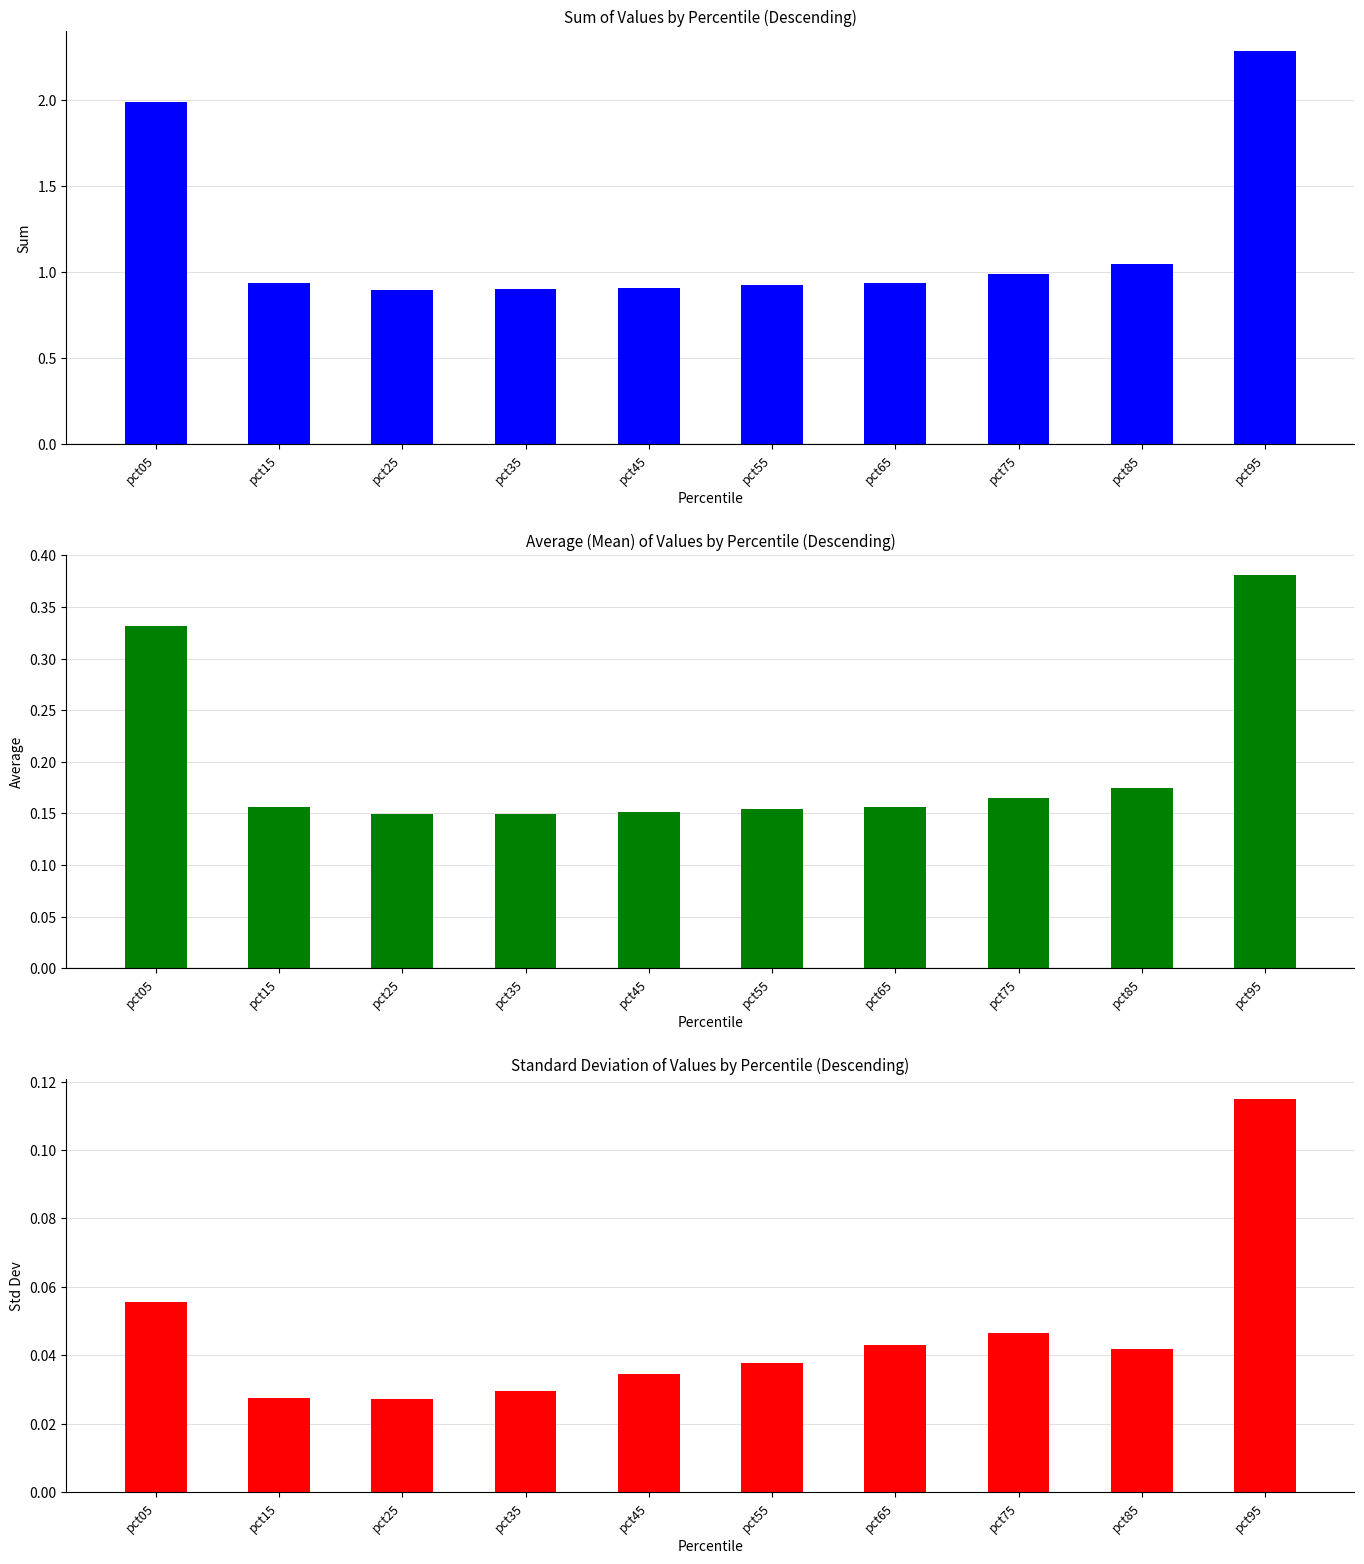

Is it true that Sum equals 1.5 at pct75?

False